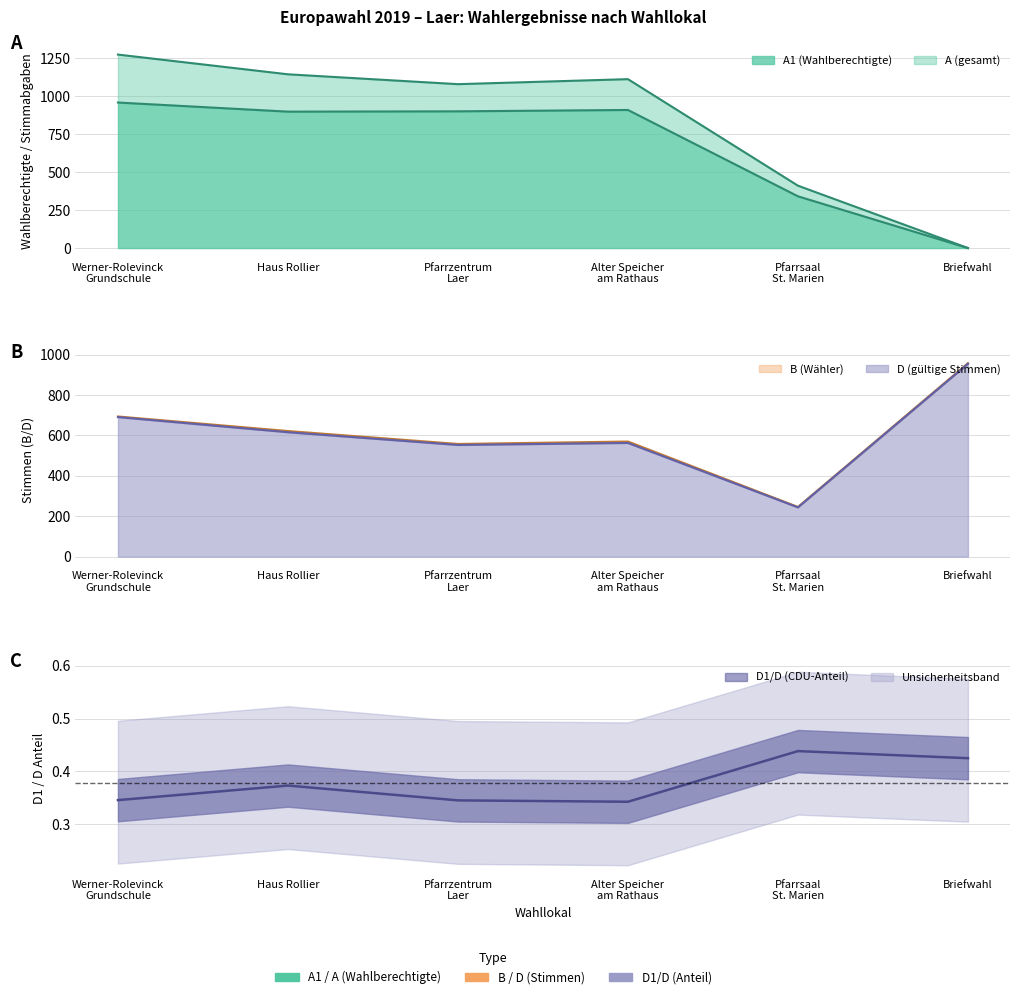

What is the label of the 1st point from the left?

Werner-Rolevinck
Grundschule